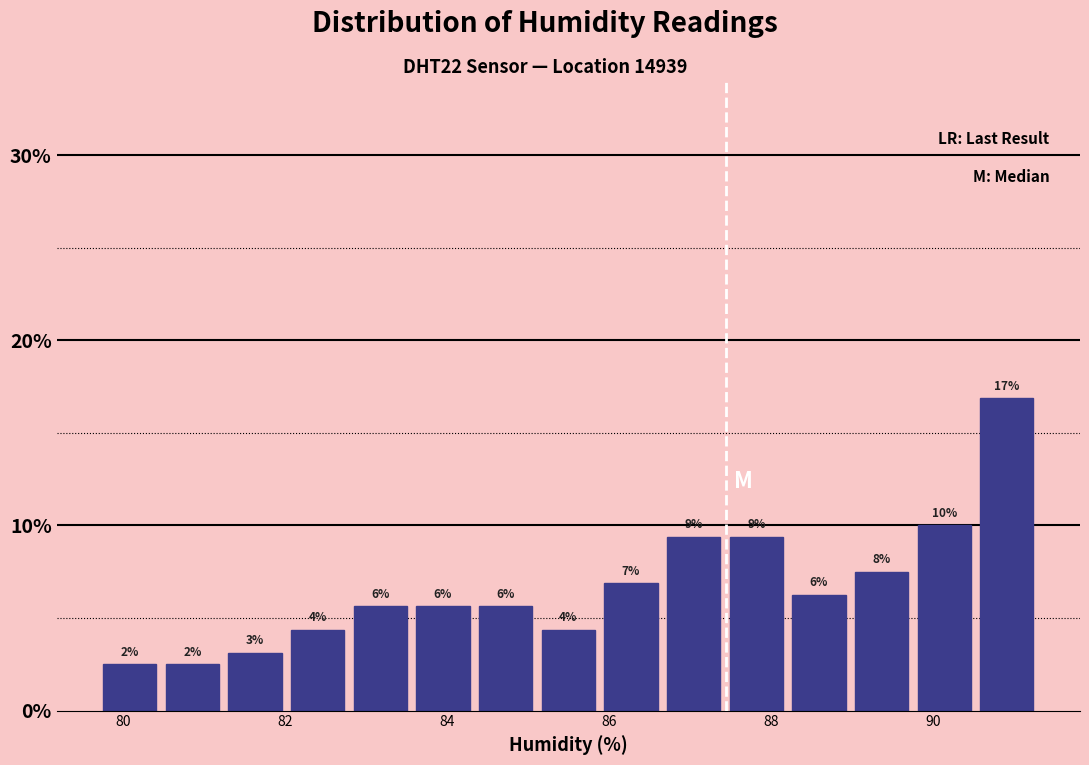

Around what value on the x-axis is the tallest bar? Give the approximate position of its centre, as read against the axis.

91.0